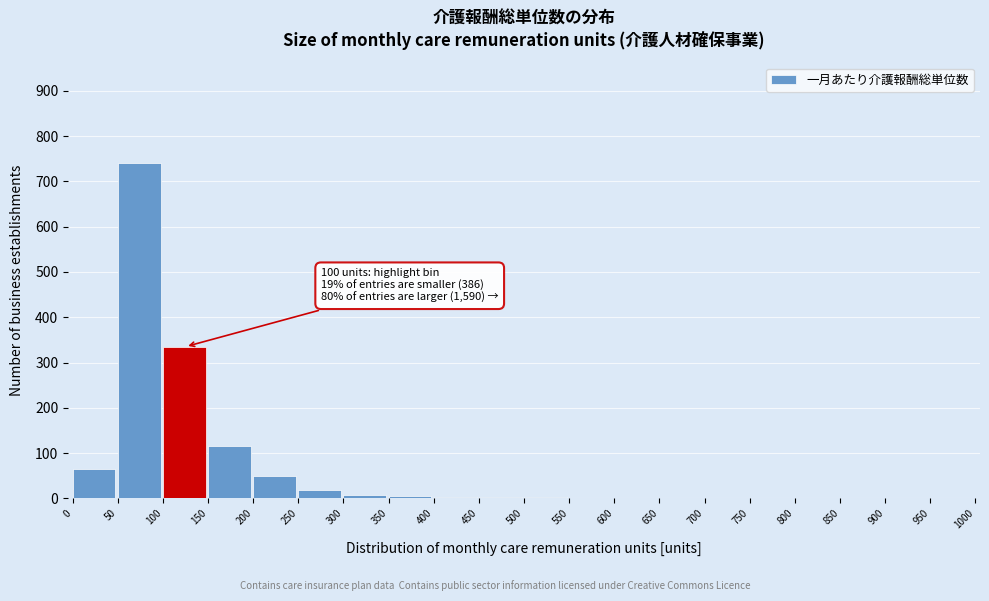

The value at 50 is 740. True or false?

True